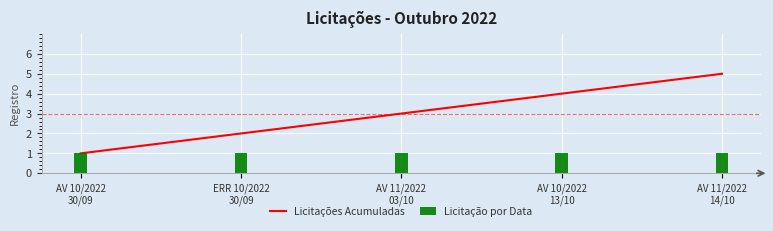

Where is Licitação por Data nearest to the value 1?

AV 10/2022
30/09